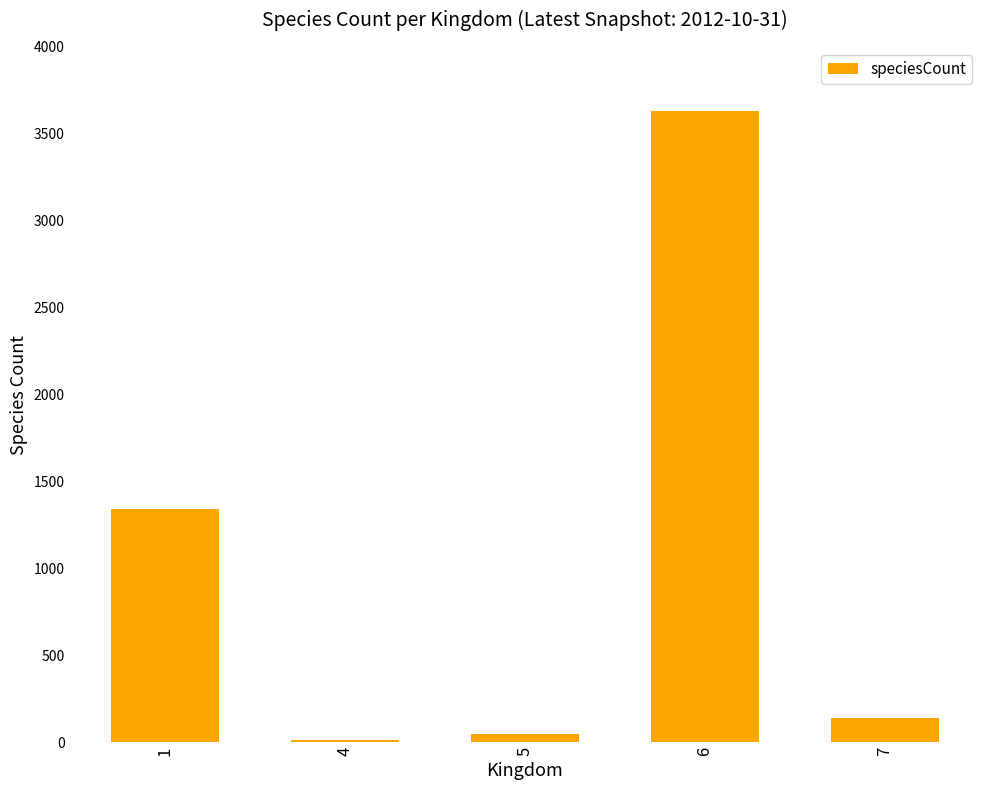

At which category does the chart reach its minimum across all series?

4